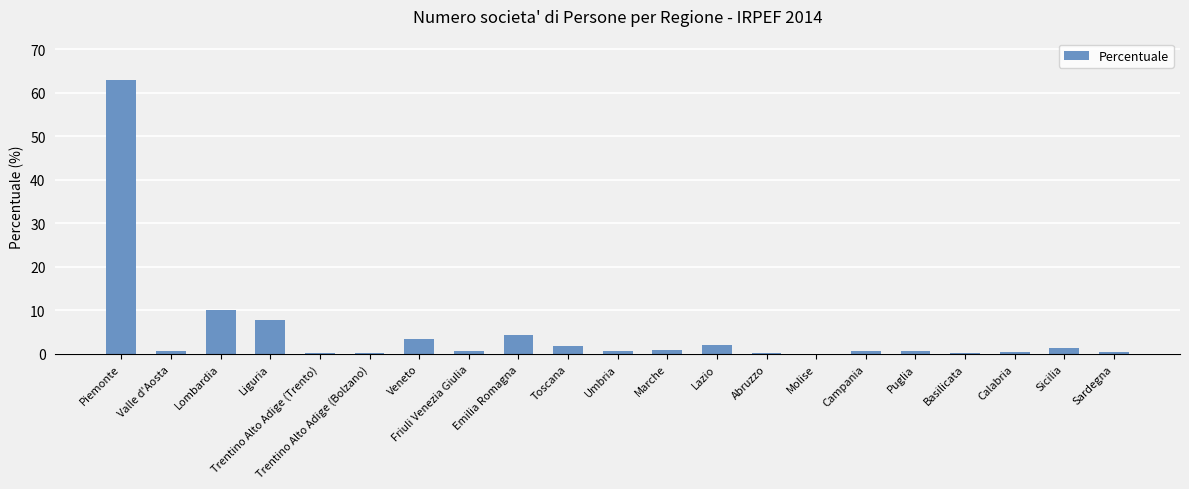

What is the maximum value shown in the chart?

62.9